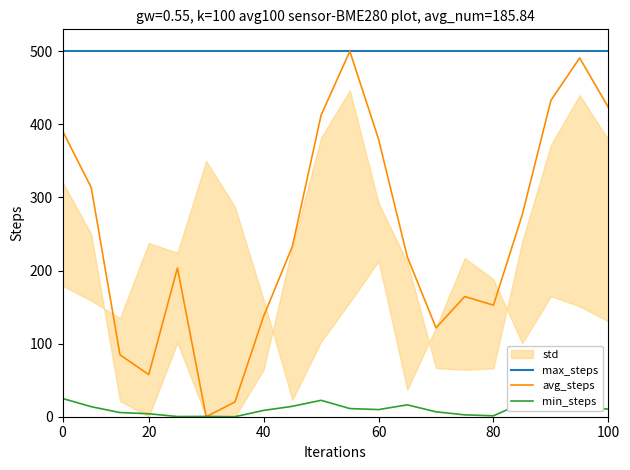

True or false: max_steps and min_steps intersect in this chart.

False